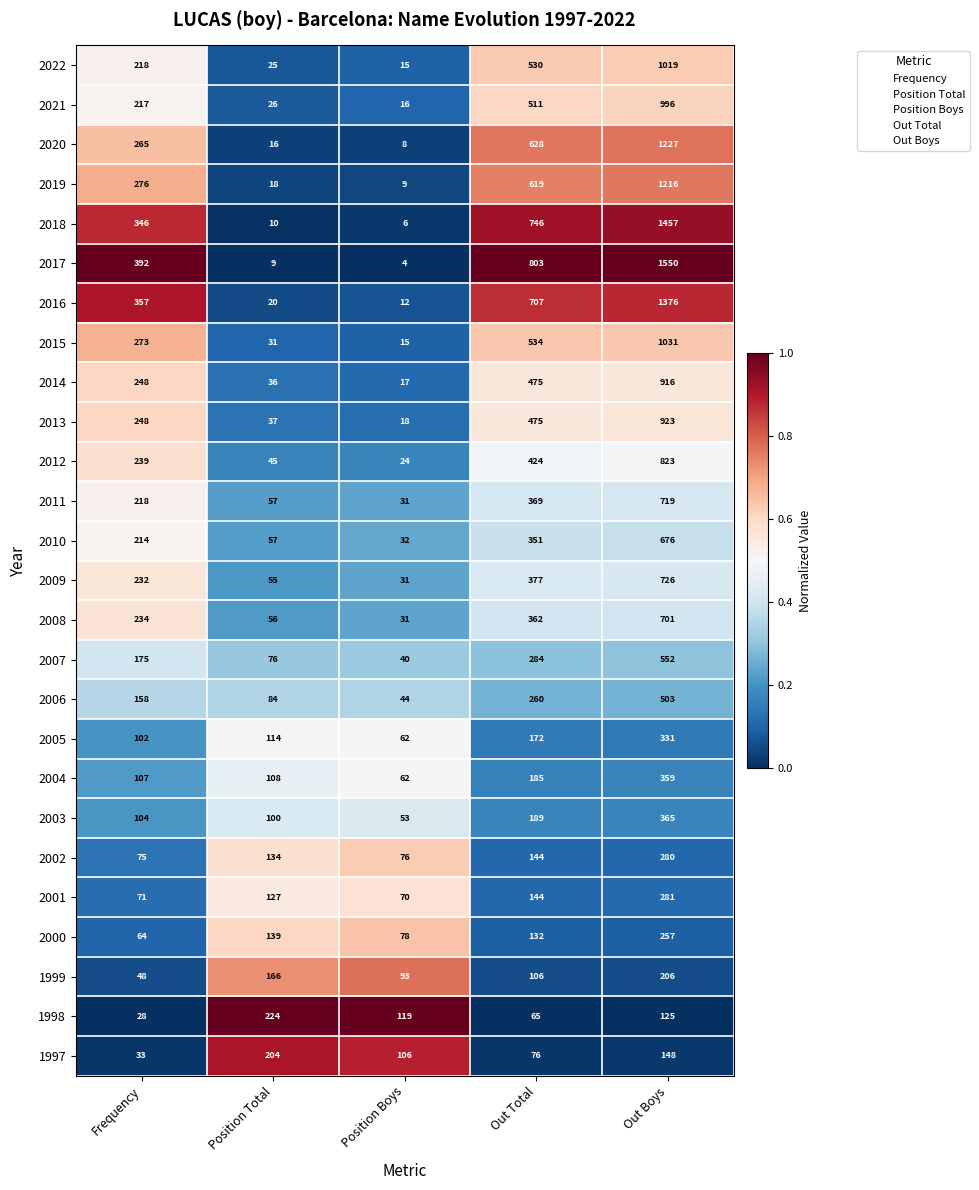

List the series in order of their peak value, lowest first.

1997, 1999, 1998, 2000, 2002, 2001, 2005, 2004, 2003, 2006, 2007, 2010, 2008, 2011, 2009, 2012, 2014, 2013, 2021, 2022, 2015, 2019, 2020, 2016, 2018, 2017